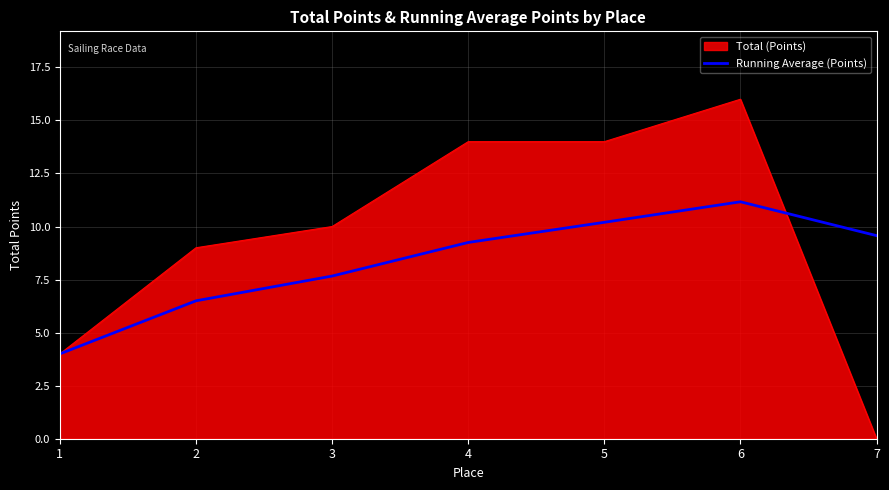

What value does the Total (Points) series have at 1?

4.0